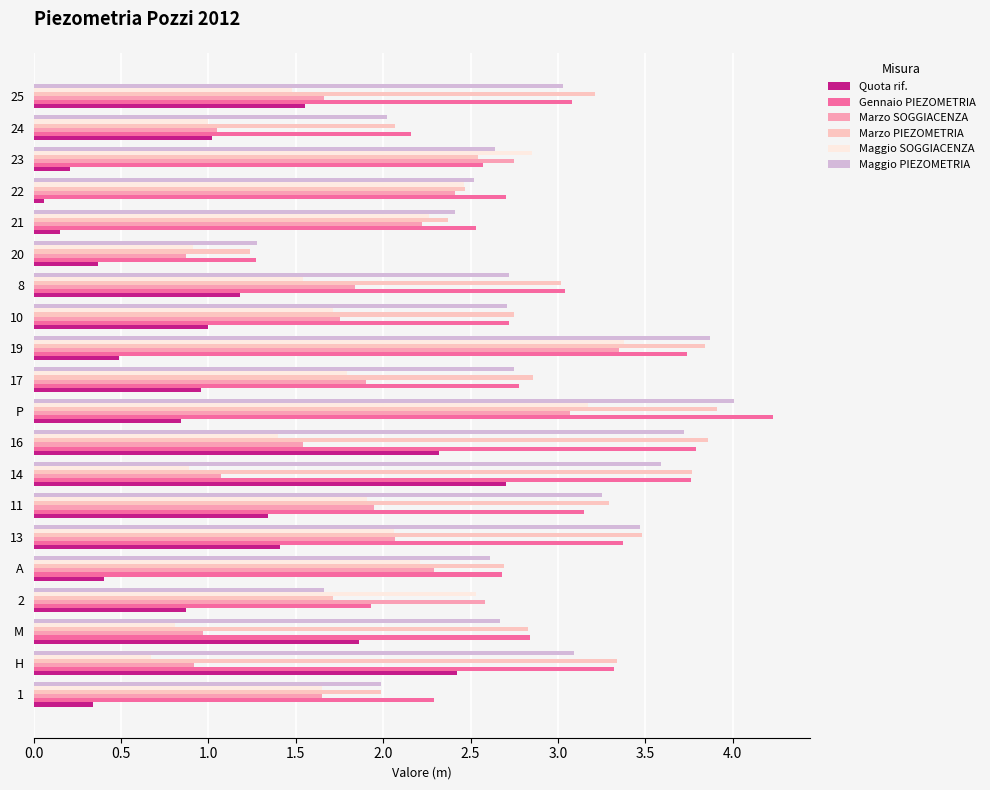

How many distinct data groups are displayed?

6